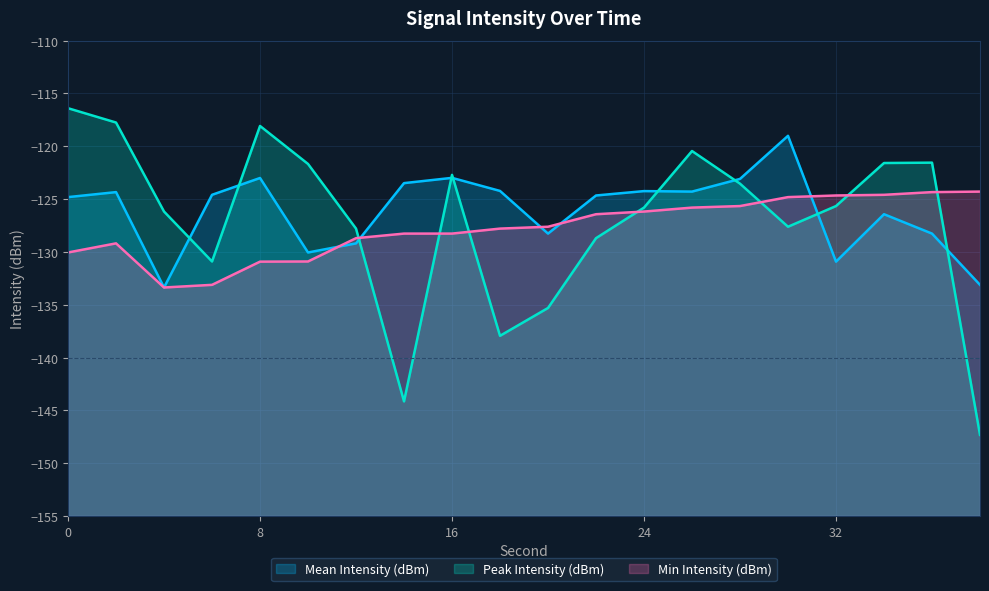

In Mean Intensity (dBm), how many points are higher than both neighbors (excluding endpoints)?

6